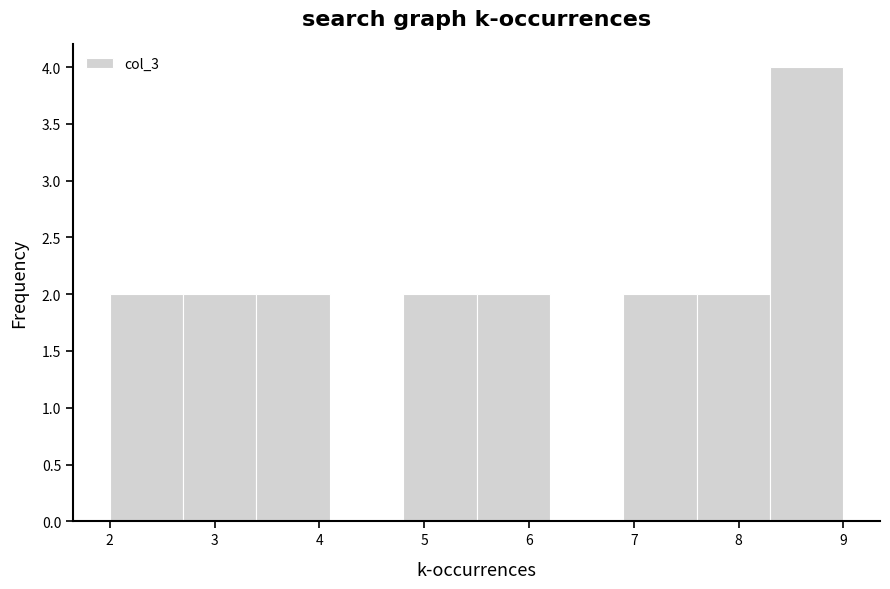

Reading left to right, transcribe this chart: for each bar, give the range it covers on the x-axis and its height. The values are not printed on the chart, so give them approximately, as read against the axis.

2.0 to 2.7: 2
2.7 to 3.4: 2
3.4 to 4.1: 2
4.1 to 4.8: 0
4.8 to 5.5: 2
5.5 to 6.2: 2
6.2 to 6.9: 0
6.9 to 7.6: 2
7.6 to 8.3: 2
8.3 to 9.0: 4